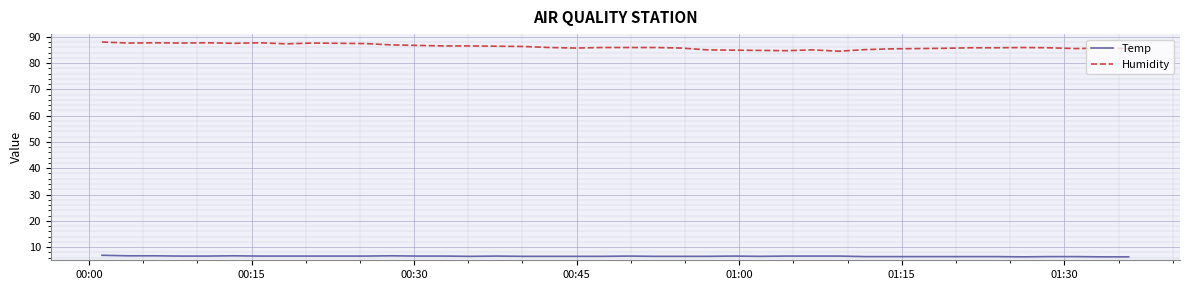

Which series has the largest range (max minus min)?

Humidity